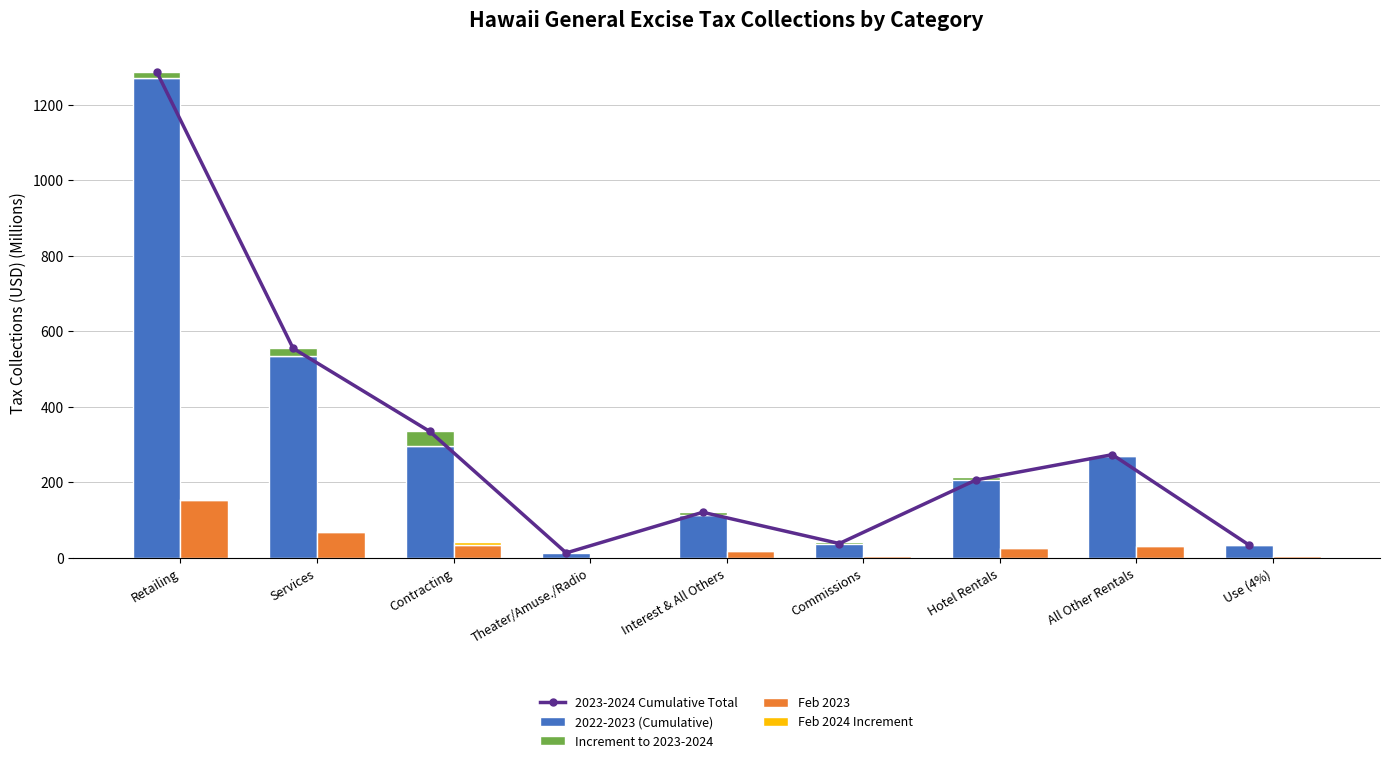

What is the greatest value displayed?

1287.9